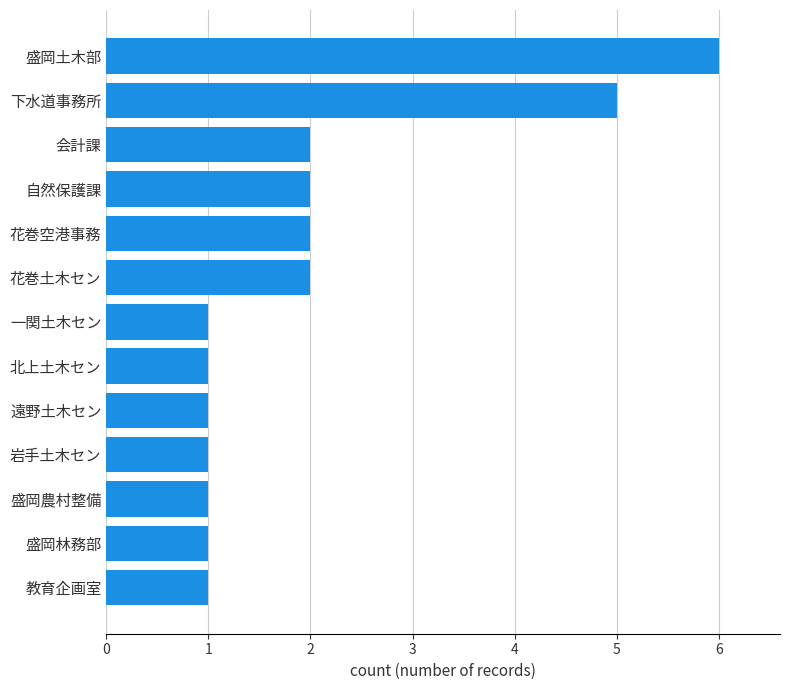

What is the difference between the second highest and second lowest values?

4